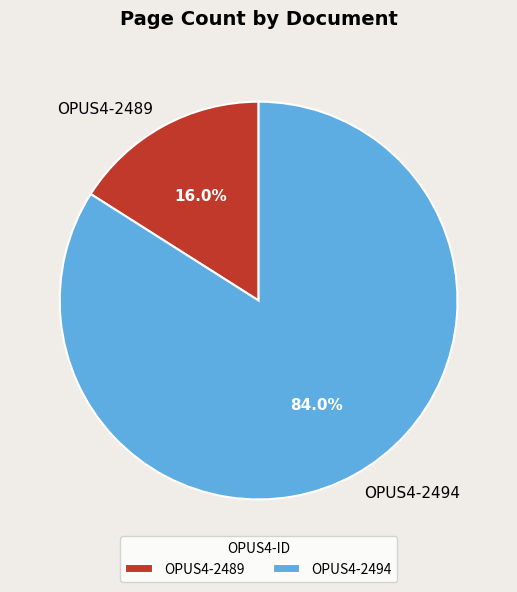

Is the sum of OPUS4-2489 and OPUS4-2494 greater than half?

Yes